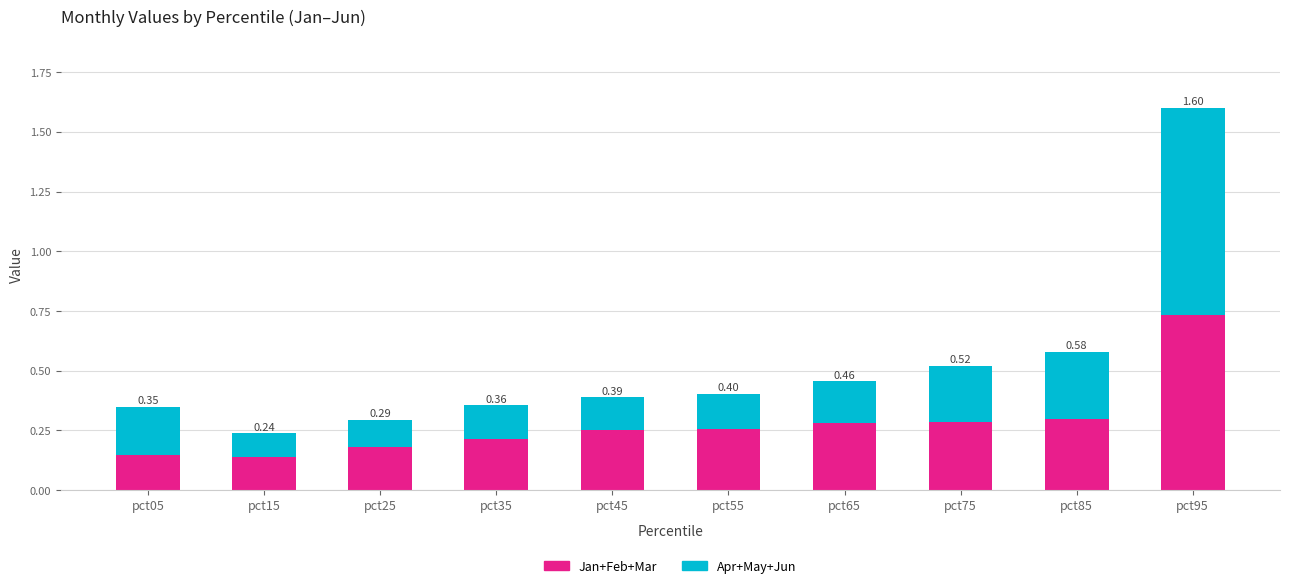

What are all the series names shown in the legend?

Jan+Feb+Mar, Apr+May+Jun